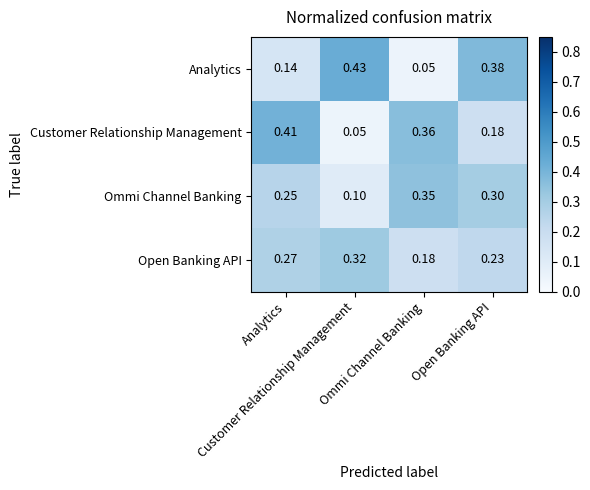

Reading right to left, extract all data points from this chart.

Analytics: Open Banking API=0.4	Ommi Channel Banking=0.1	Customer Relationship Management=0.4	Analytics=0.1
Customer Relationship Management: Open Banking API=0.2	Ommi Channel Banking=0.4	Customer Relationship Management=0.1	Analytics=0.4
Ommi Channel Banking: Open Banking API=0.3	Ommi Channel Banking=0.3	Customer Relationship Management=0.1	Analytics=0.2
Open Banking API: Open Banking API=0.2	Ommi Channel Banking=0.2	Customer Relationship Management=0.3	Analytics=0.3